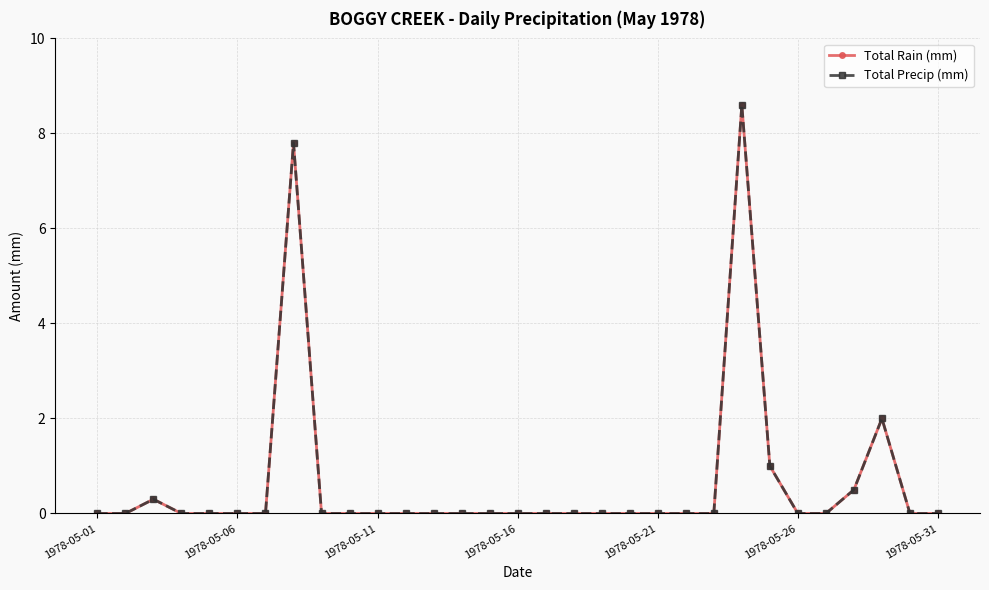

Is this an area chart (filled region under the line)?

No